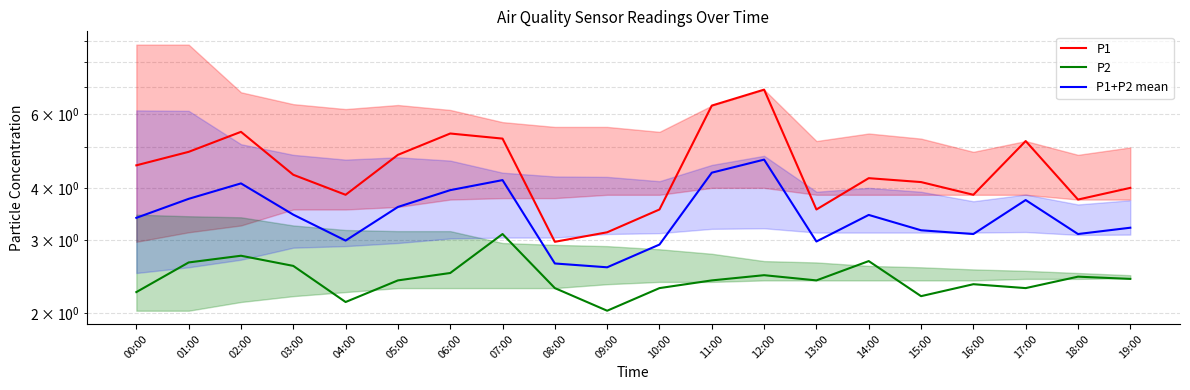

What position from the left is 19:00?

20